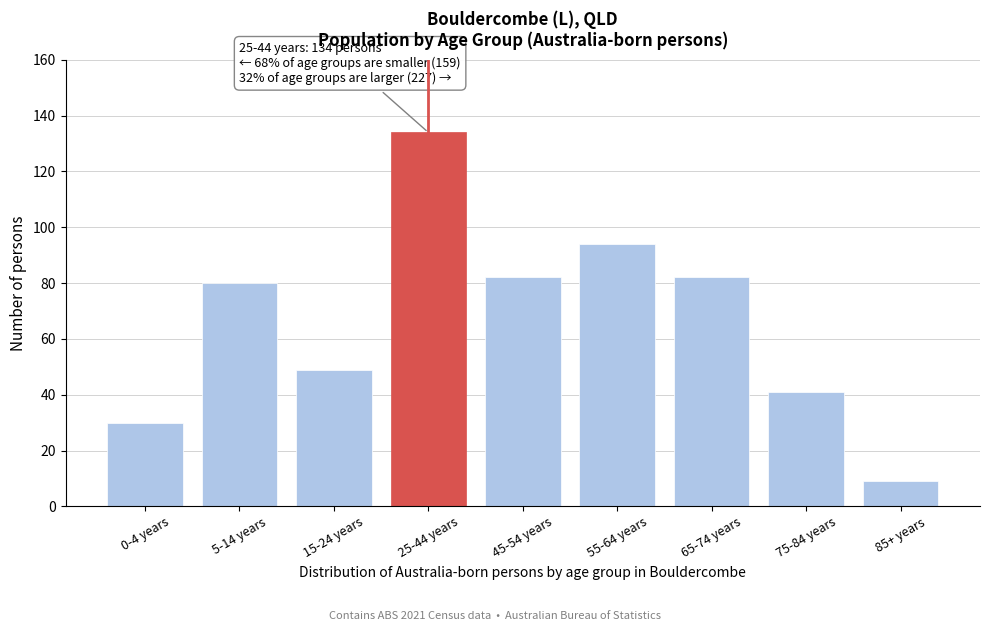

Reading left to right, list all the values displayed in this chart.

30	80	49	134	82	94	82	41	9